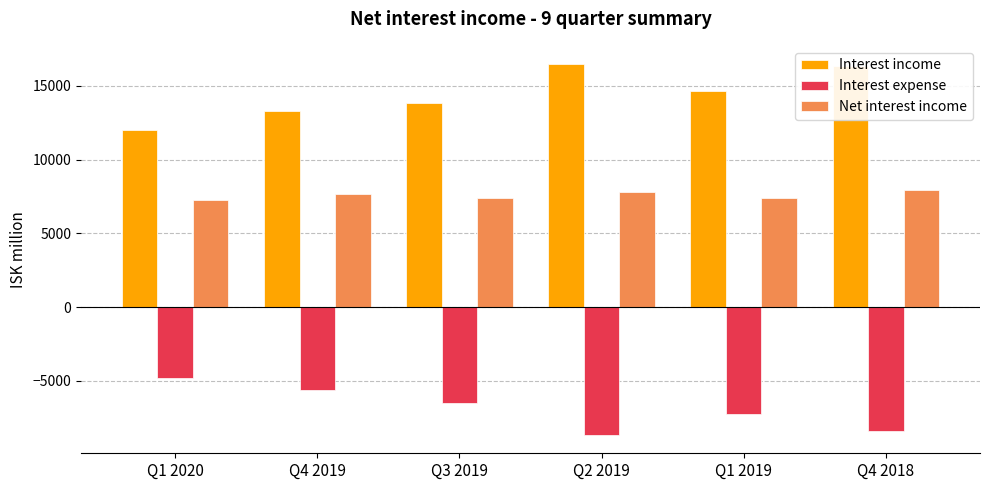

What is the total value across all series at Q1 2020?

14506